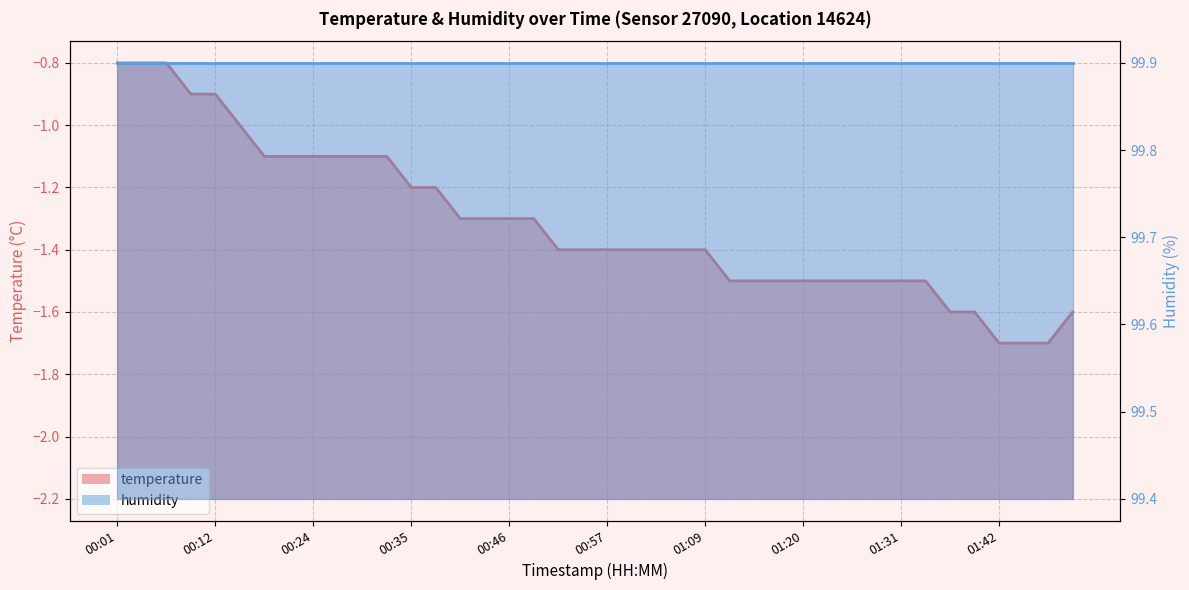

What is the change in value from 00:21 to 00:49?

-0.2